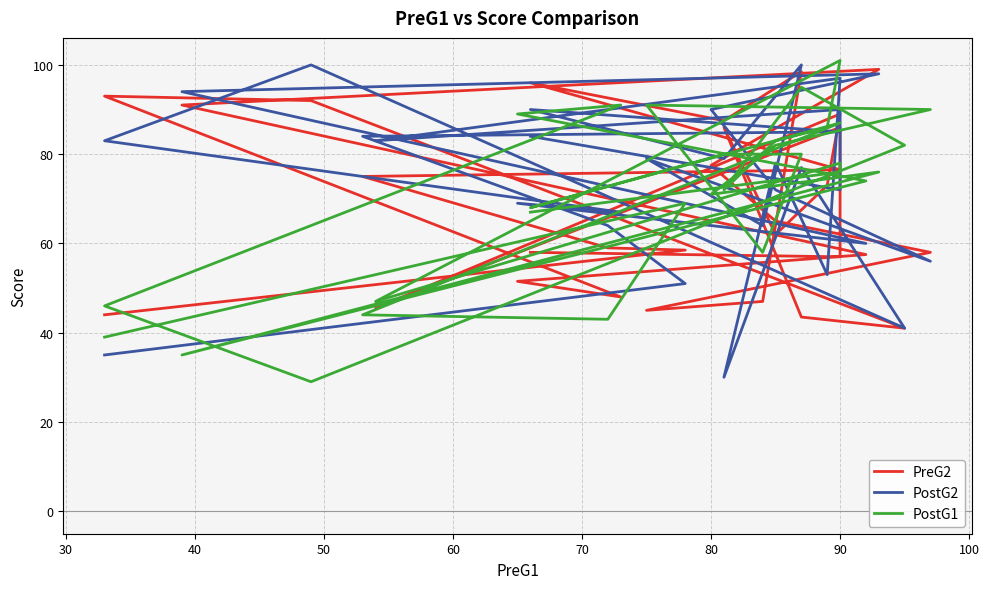

Reading left to right, list all the values displayed in this chart.

PreG2: 44.0	58.5	59.0	75.0	76.5	96.0	87.5	98.5	47.0	45.0	58.0	65.0	77.5	99.0	91.0	57.5	51.5	48.0	93.0	92.0	41.0	43.5	86.0	62.0	73.0	89.0	45.5	86.0	57.0	58.0
PostG2: 35.0	51.0	64.0	84.0	85.0	90.0	79.0	100.0	64.0	79.0	56.0	72.0	90.0	98.0	94.0	60.0	69.0	67.0	83.0	100.0	41.0	77.0	30.0	78.0	53.0	97.0	83.0	90.0	72.0	84.0
PostG1: 39.0	69.0	43.0	44.0	87.0	68.0	80.0	80.0	58.0	91.0	90.0	82.0	71.0	76.0	35.0	74.0	89.0	91.0	46.0	29.0	82.0	95.0	72.0	83.0	86.0	101.0	47.0	78.0	76.0	67.0